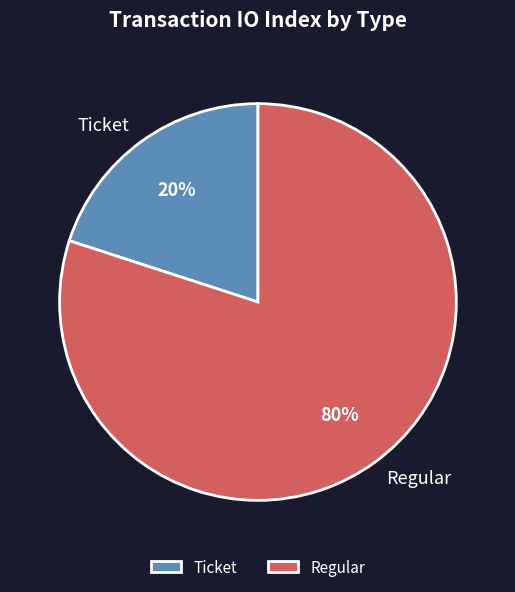

Which slice represents more than half of the pie?

Regular